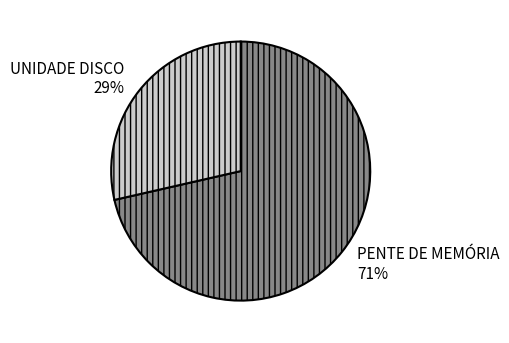

To the nearest percent, what portion does PENTE DE MEMÓRIA represent?

71%